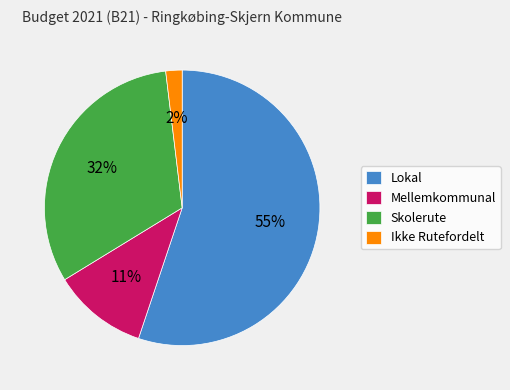

Which slice is the smallest?

Ikke Rutefordelt